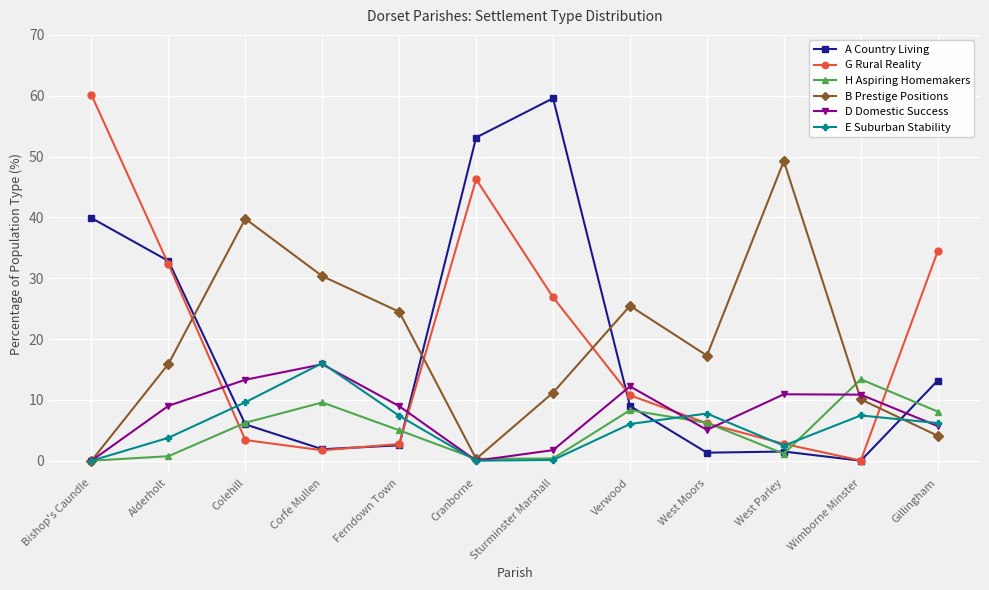

True or false: G Rural Reality and B Prestige Positions cross at least once.

True